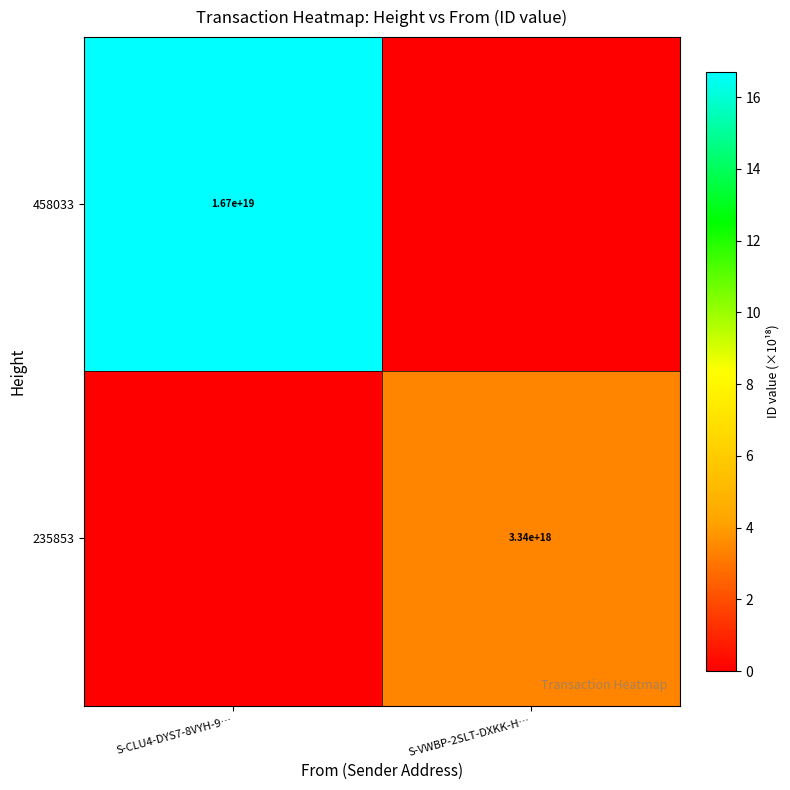

The value of 458033 at S-CLU4-DYS7-8VYH-9… is 3868435046428051968. True or false?

False